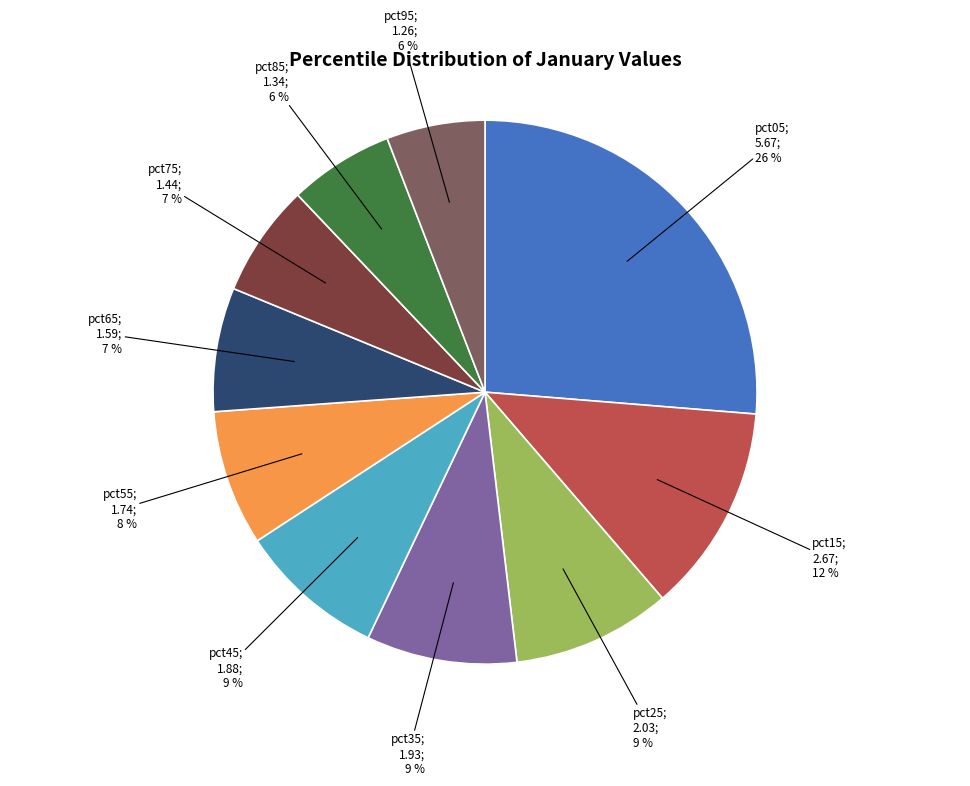

Is there any slice that represents more than half of the pie?

No